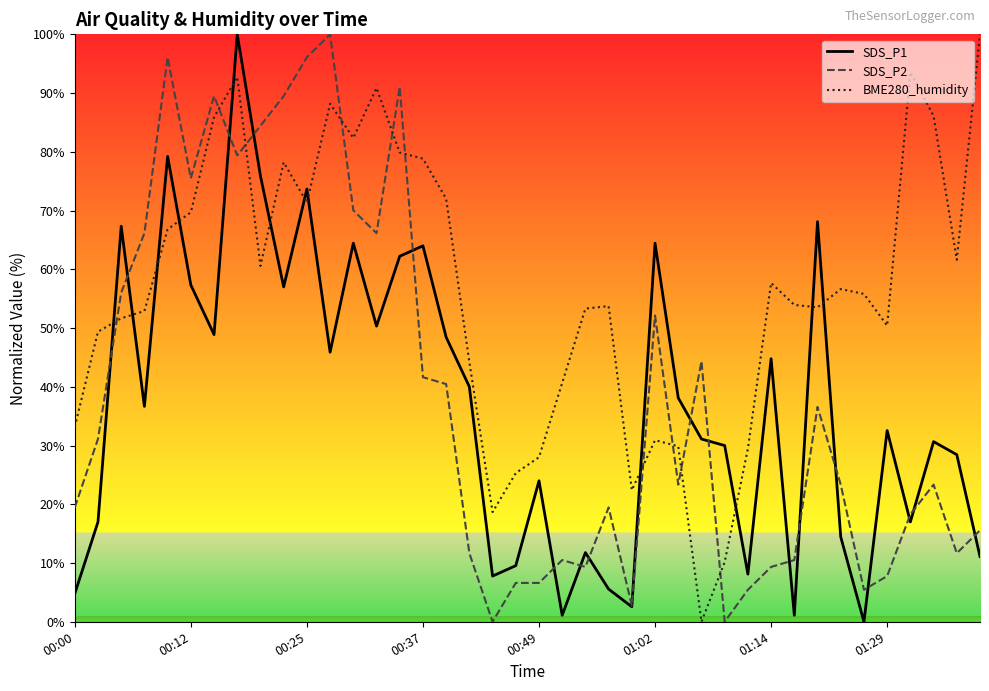

Which series has the largest total across all categories?

BME280_humidity